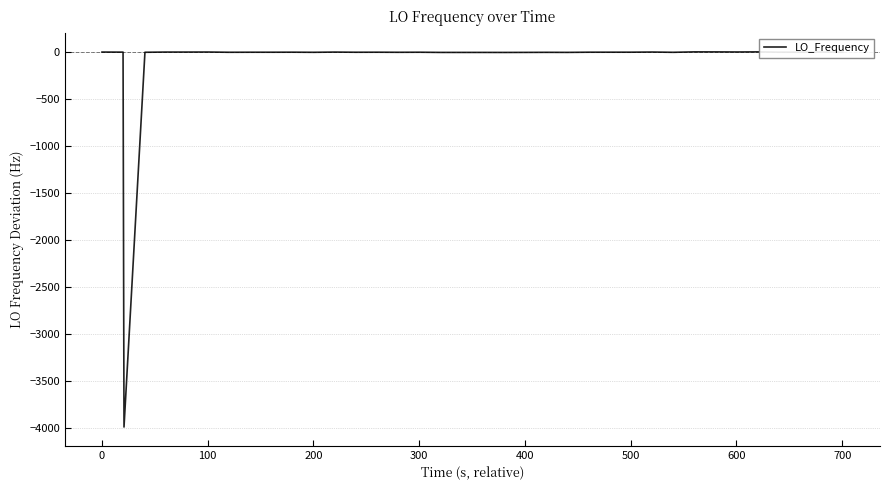

What is the smallest value displayed?

-3992.8